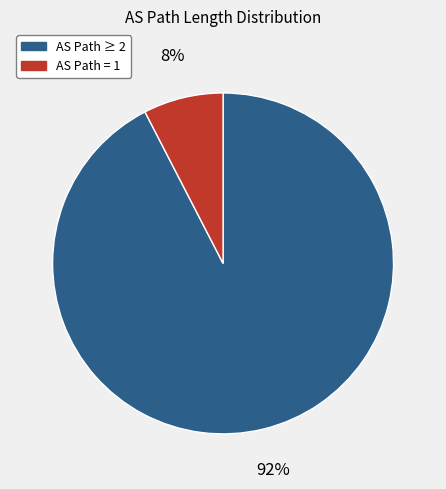

To the nearest percent, what is the average slice percentage?

50%